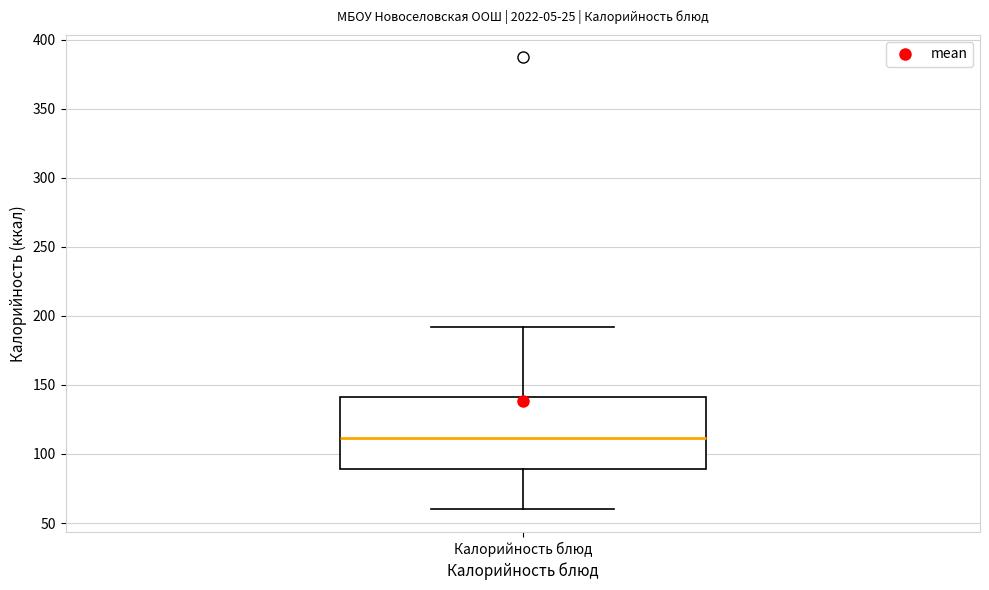

Where is the upper edge of the box for Калорийность блюд on the y-axis? The values are not printed on the chart, so give them approximately, as read against the axis.

140